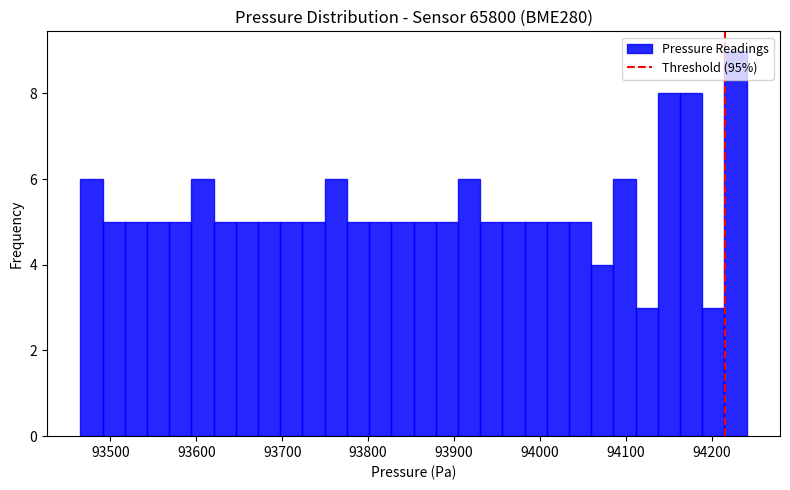

Read against the x-axis, roughly where is the centre of the tallest bar?

94230